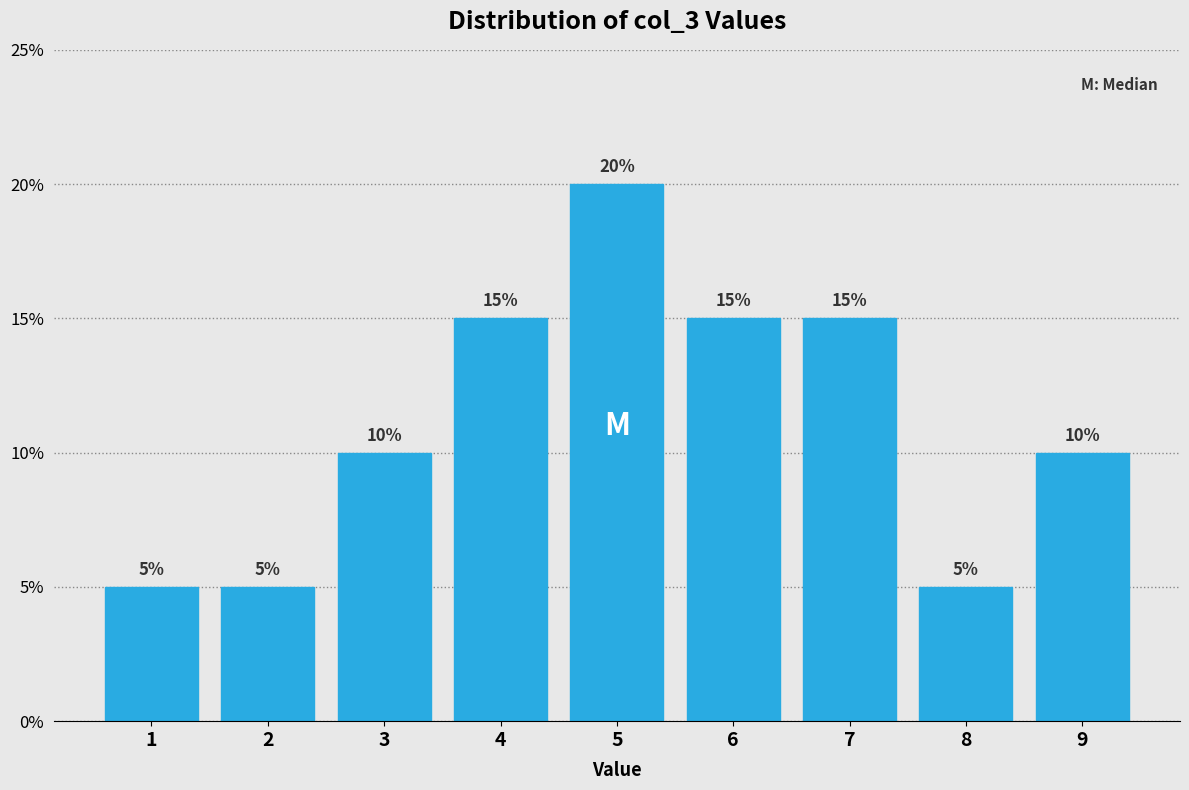

Reading left to right, transcribe this chart: for each bar, give the range it covers on the x-axis and its height.

0.5 to 1.5: 5
1.5 to 2.5: 5
2.5 to 3.5: 10
3.5 to 4.5: 15
4.5 to 5.5: 20
5.5 to 6.5: 15
6.5 to 7.5: 15
7.5 to 8.5: 5
8.5 to 9.5: 10